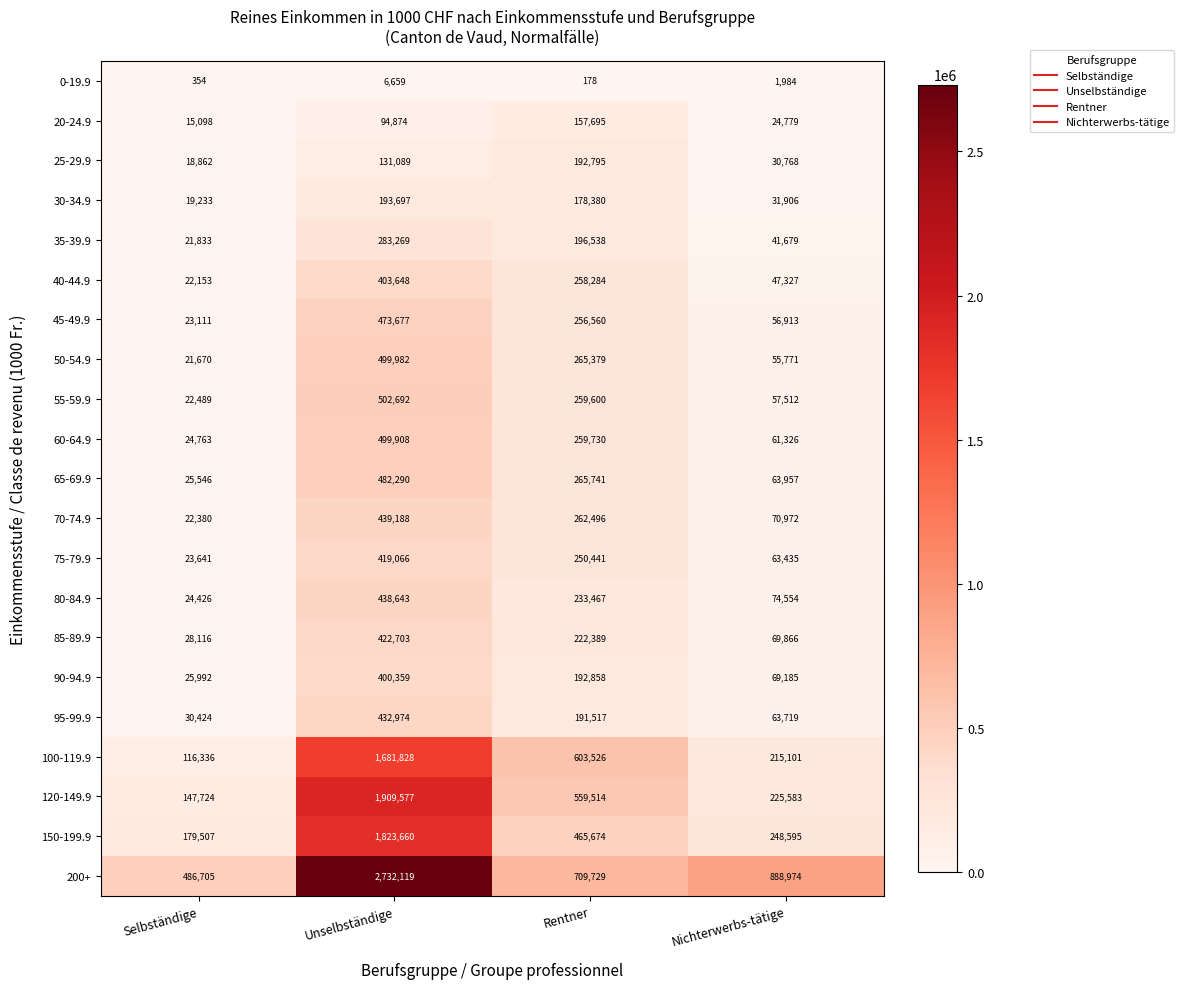

The 30-34.9 series shows 77223 at Rentner. True or false?

False